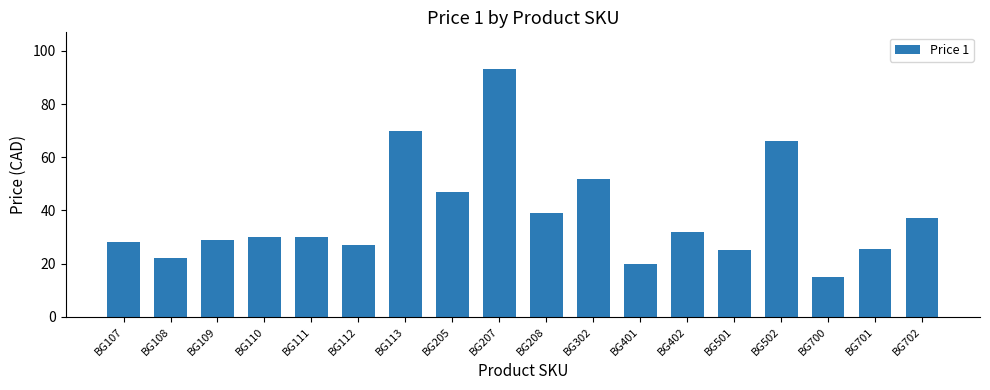

How many categories are shown in the chart?

18